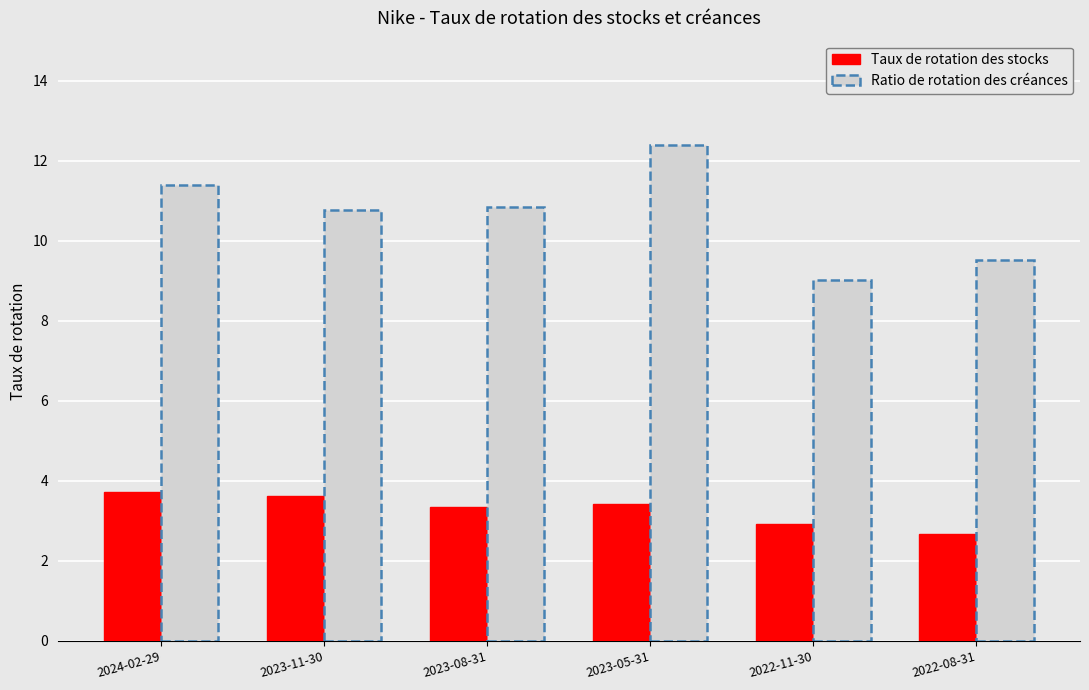

At which category is the sum across all series the highest?

2023-05-31